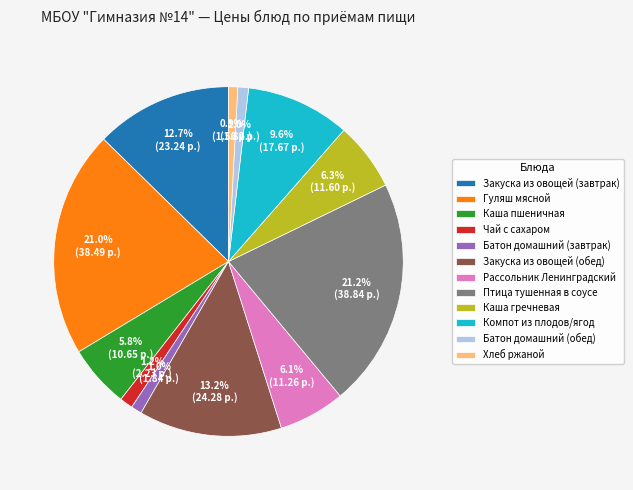

Does Птица тушенная в соусе represent more than half of the total?

No